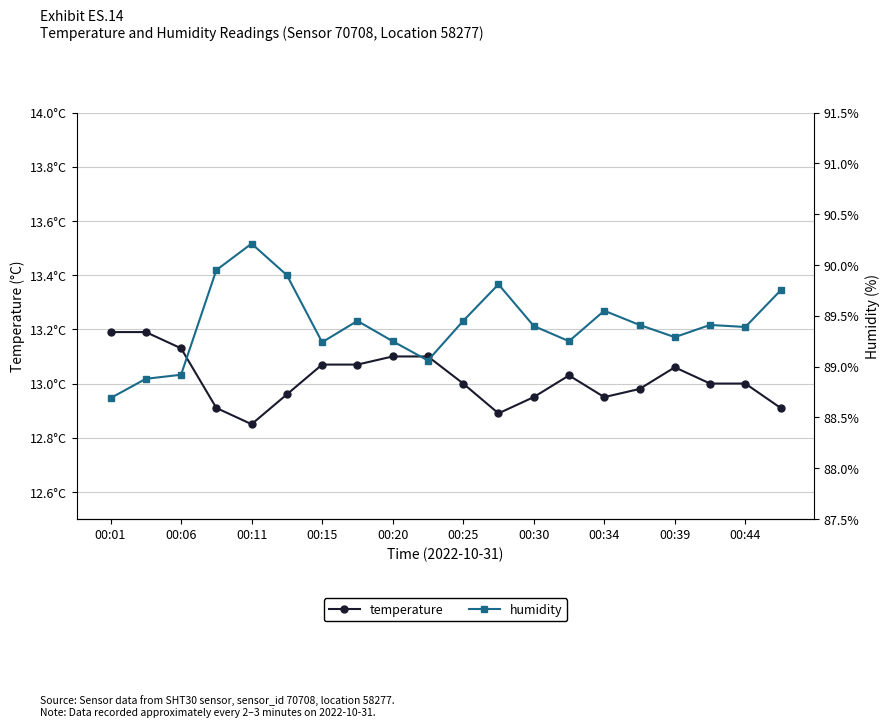

What is the highest value of the temperature series?

13.2